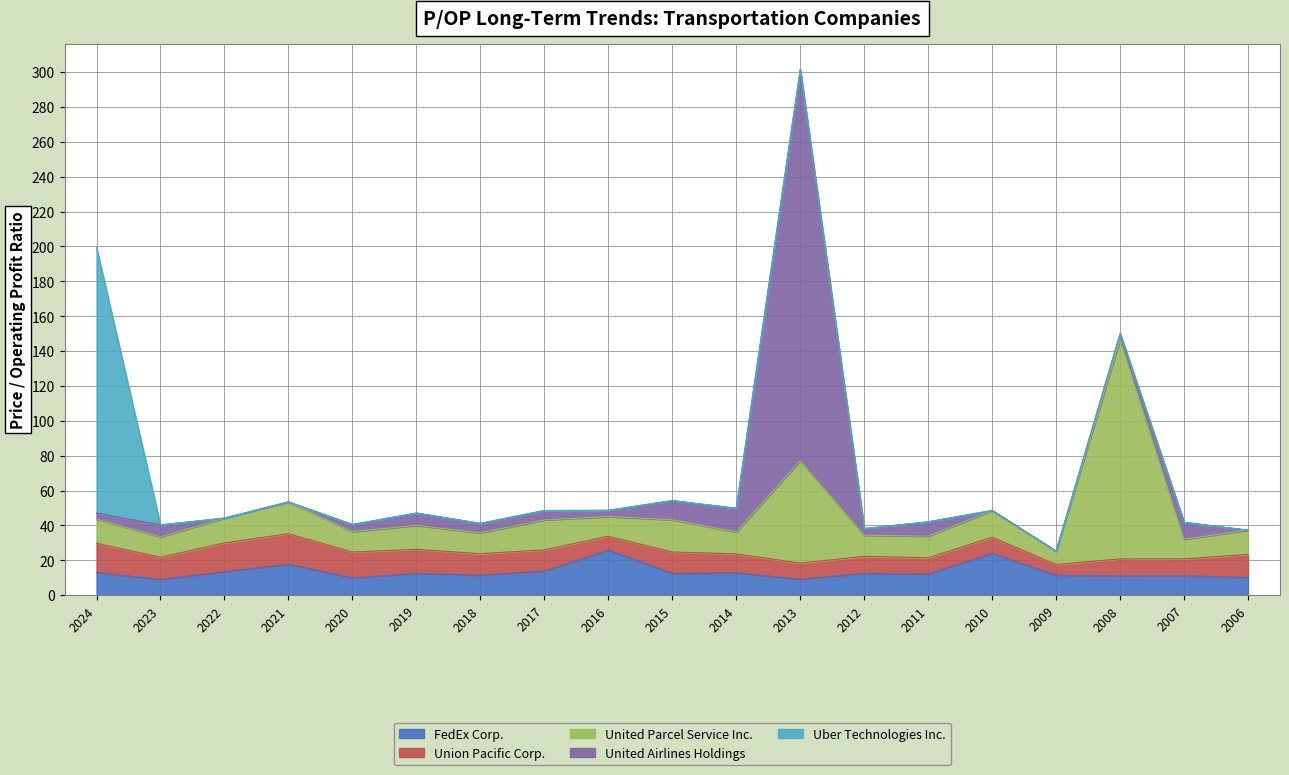

Reading left to right, list all the values displayed in this chart.

FedEx Corp.: 13.0	9.1	13.5	17.8	9.9	12.6	11.5	13.9	25.9	12.5	12.9	9.1	12.5	12.2	24.0	11.5	11.1	11.1	10.2
Union Pacific Corp.: 16.8	12.7	16.5	17.5	14.8	13.7	12.3	12.1	7.9	12.3	10.8	9.3	9.7	9.3	9.2	6.1	9.8	9.8	13.2
United Parcel Service Inc.: 13.9	11.7	14.2	18.2	11.7	13.7	12.0	17.1	11.3	18.5	12.6	58.7	12.1	12.4	15.3	7.6	125.7	11.3	13.9
United Airlines Holdings: 3.5	6.9	0.0	0.0	4.1	7.1	5.4	5.4	3.6	11.0	13.6	224.2	3.8	8.2	0.0	0.0	3.5	9.7	0.0
Uber Technologies Inc.: 152.3	0.0	0.0	0.0	0.0	0.0	0.0	0.0	0.0	0.0	0.0	0.0	0.0	0.0	0.0	0.0	0.0	0.0	0.0